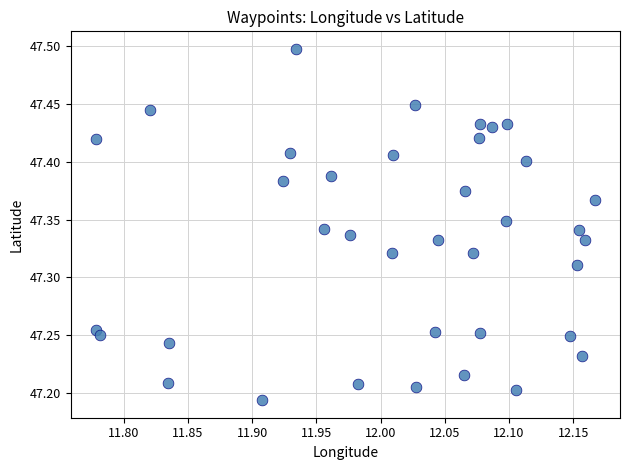

What is the range of X values (max minus min)?

0.4